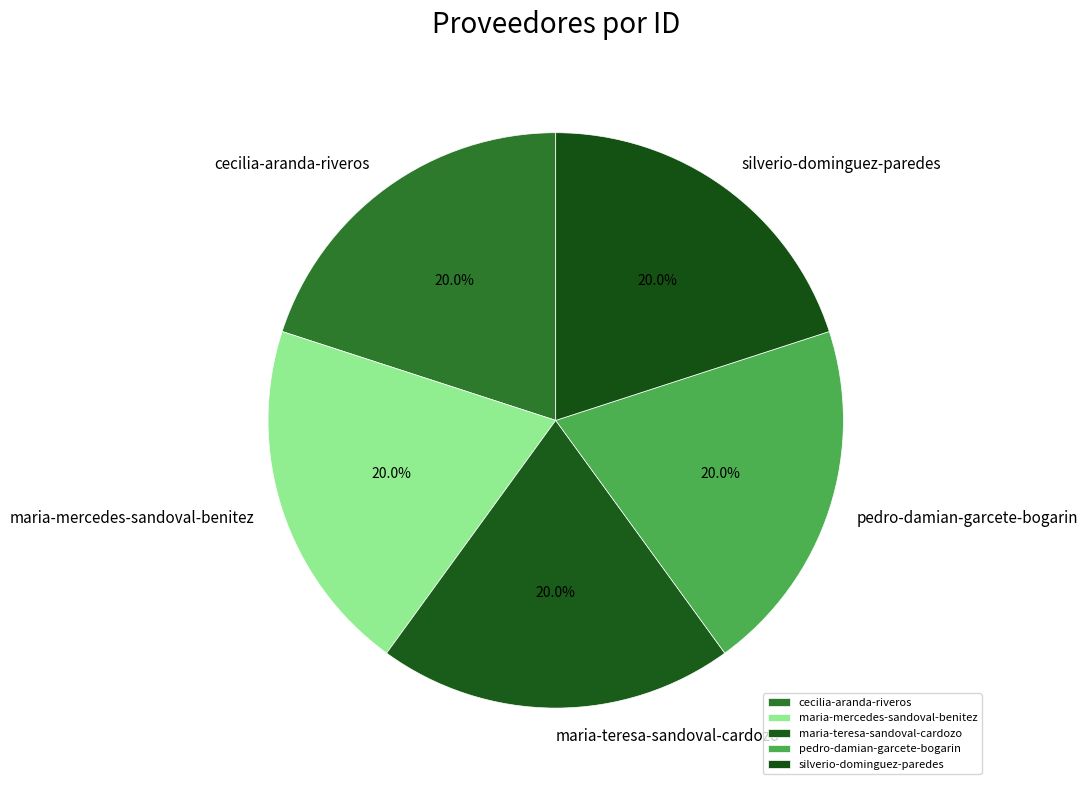

Approximately how many times larger is the value at maria-teresa-sandoval-cardozo compared to pedro-damian-garcete-bogarin?

1.0